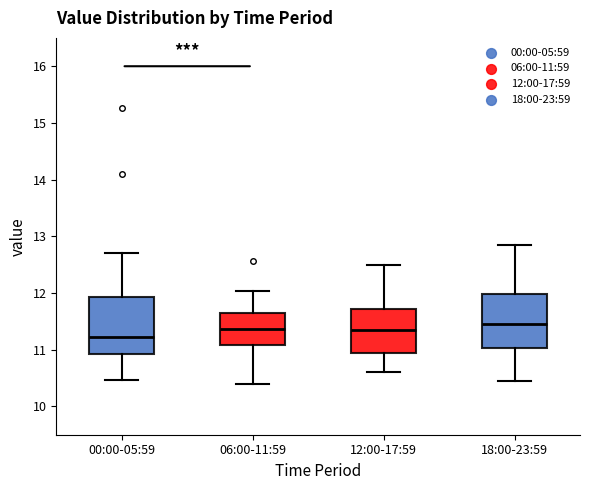

Reading left to right, read every box against the y-axis: the position of its median line, the range the box covers, and the ends of its whiskers. The values are not printed on the chart, so give them approximately, as read against the axis.

00:00-05:59: median 11.2, box 10.9 to 11.9, whiskers 10.5 to 12.7
06:00-11:59: median 11.4, box 11.1 to 11.7, whiskers 10.4 to 12.0
12:00-17:59: median 11.4, box 10.9 to 11.7, whiskers 10.6 to 12.5
18:00-23:59: median 11.5, box 11.0 to 12.0, whiskers 10.5 to 12.9